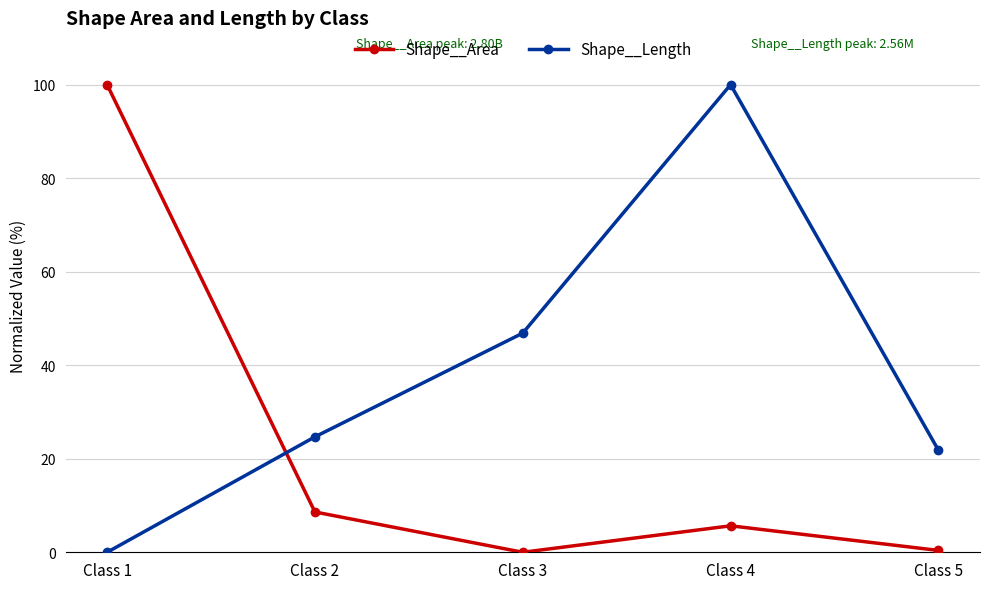

What is the difference between the second highest and second lowest values in the Shape__Length series?

25.0